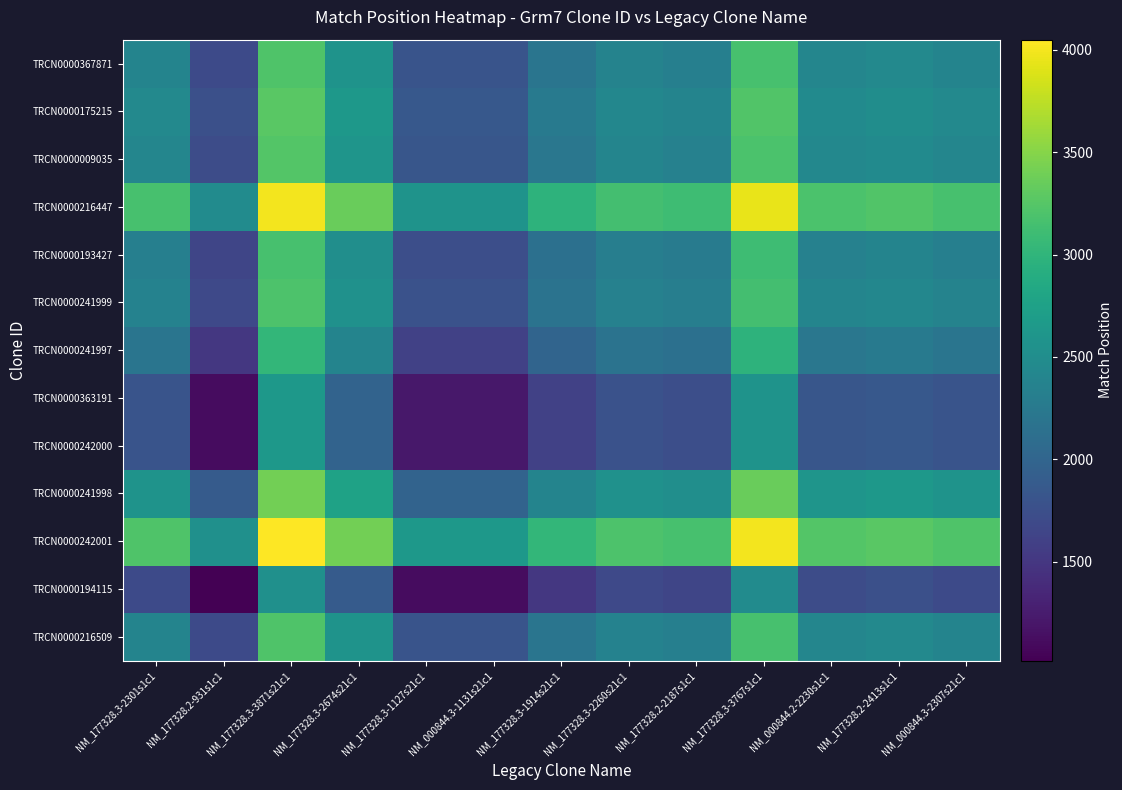

What is the difference between the highest and lowest values at NM_177328.3-1127s21c1?

1516.0